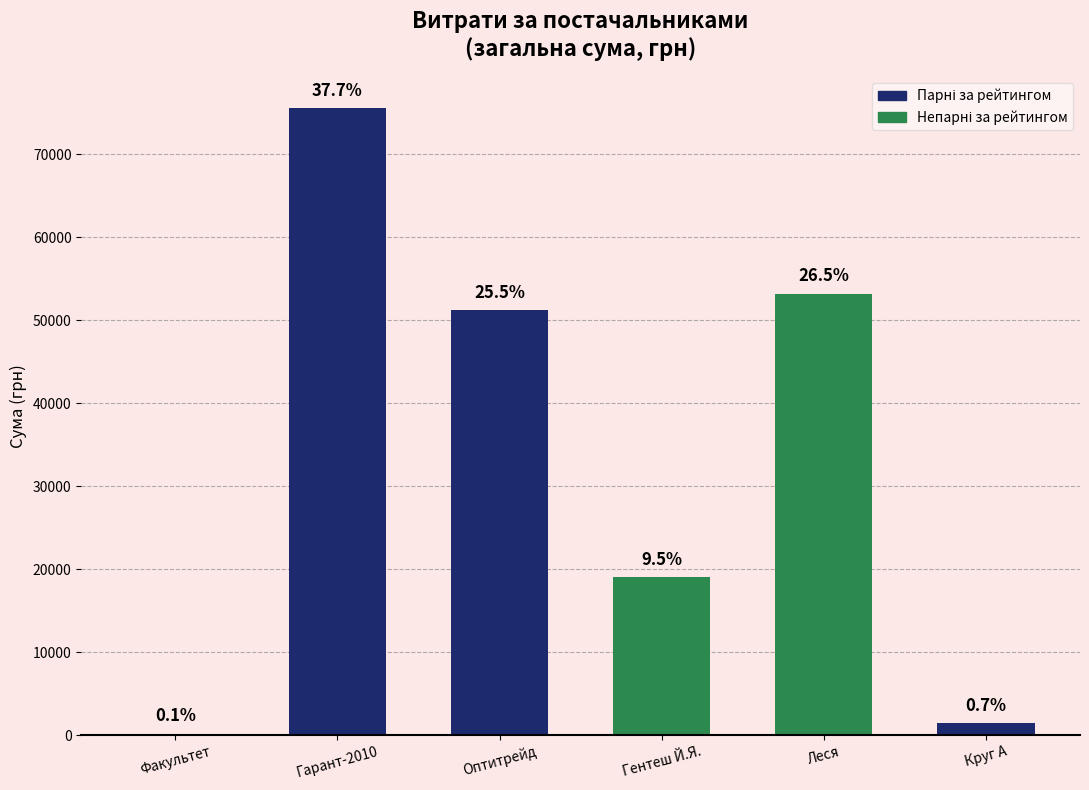

What is the sum of all values?

200717.9